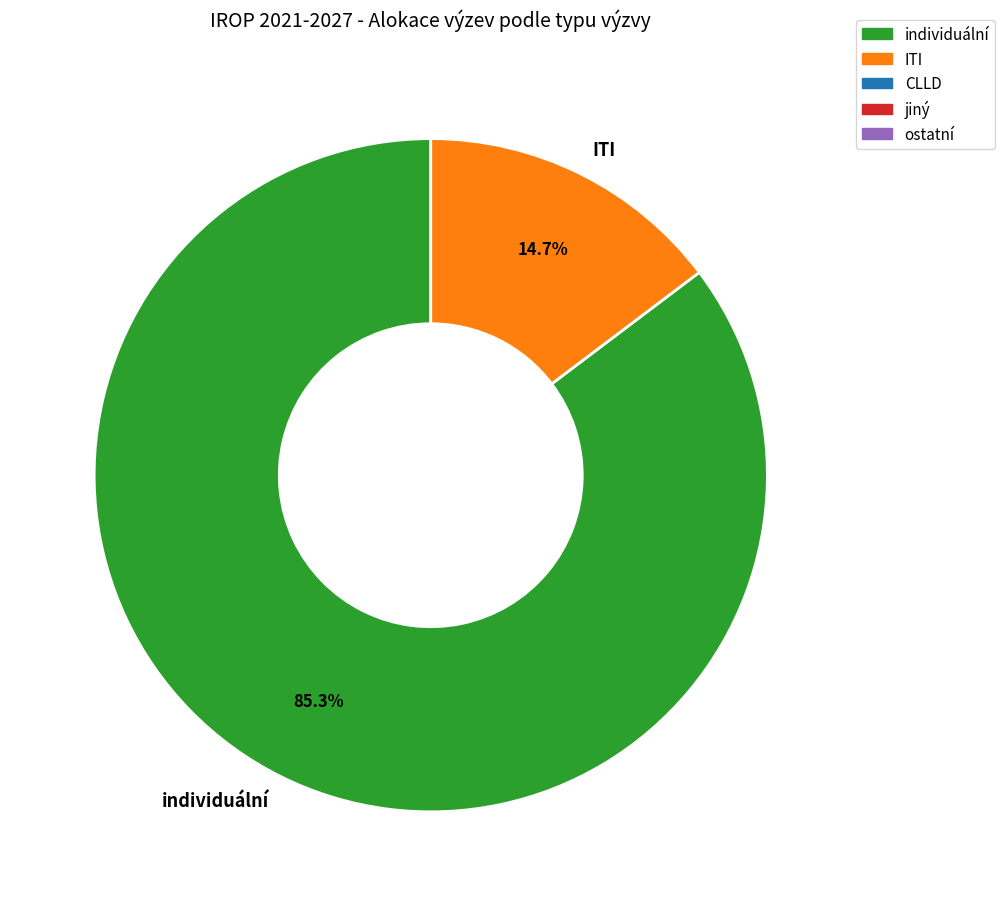

What percentage is the individuální slice, to the nearest percent?

85%